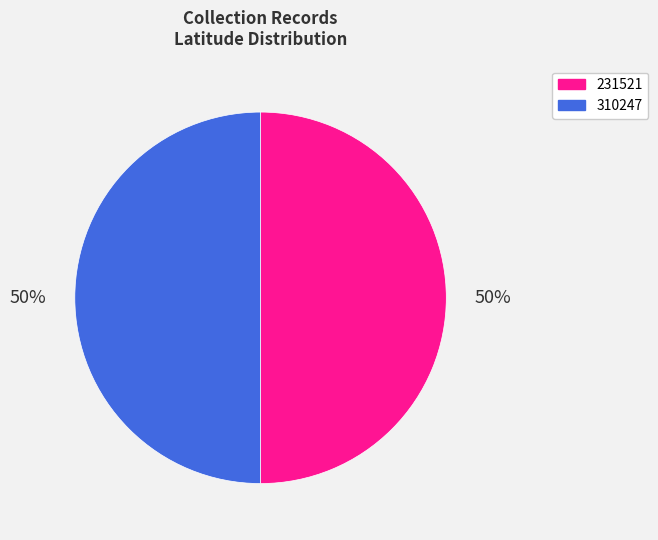

The 310247 slice represents 62% of the pie. True or false?

False